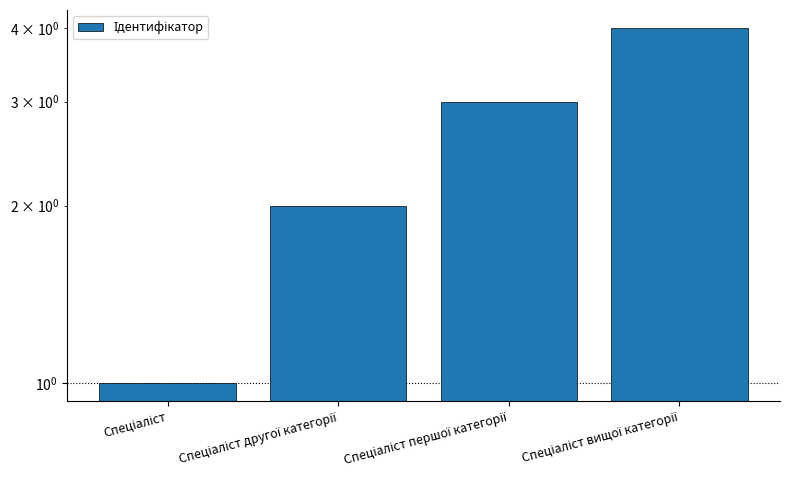

Rank the categories by value from highest to lowest.

Спеціаліст вищої категорії, Спеціаліст першої категорії, Спеціаліст другої категорії, Спеціаліст